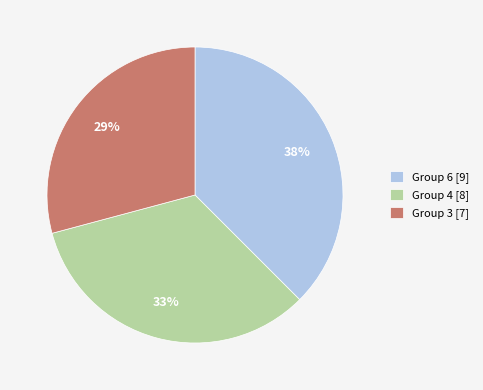

Rank the categories by value from highest to lowest.

Group 6 [9], Group 4 [8], Group 3 [7]